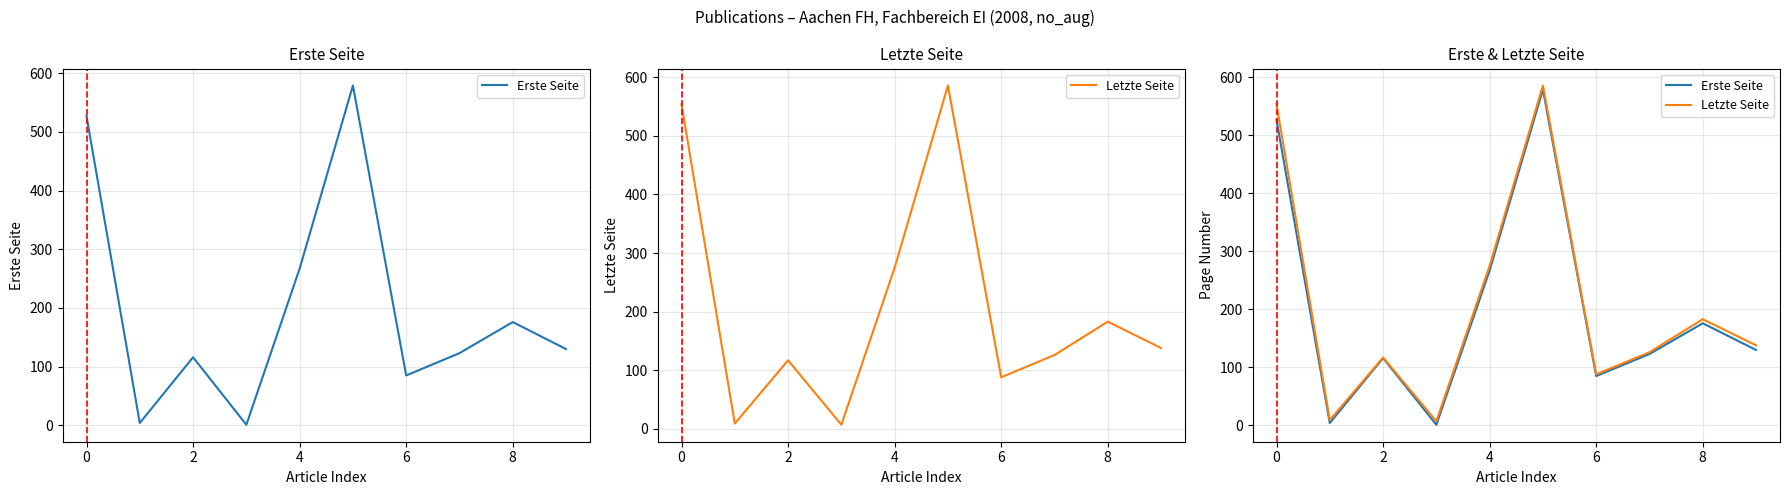

Which series has the widest spread of values?

Letzte Seite